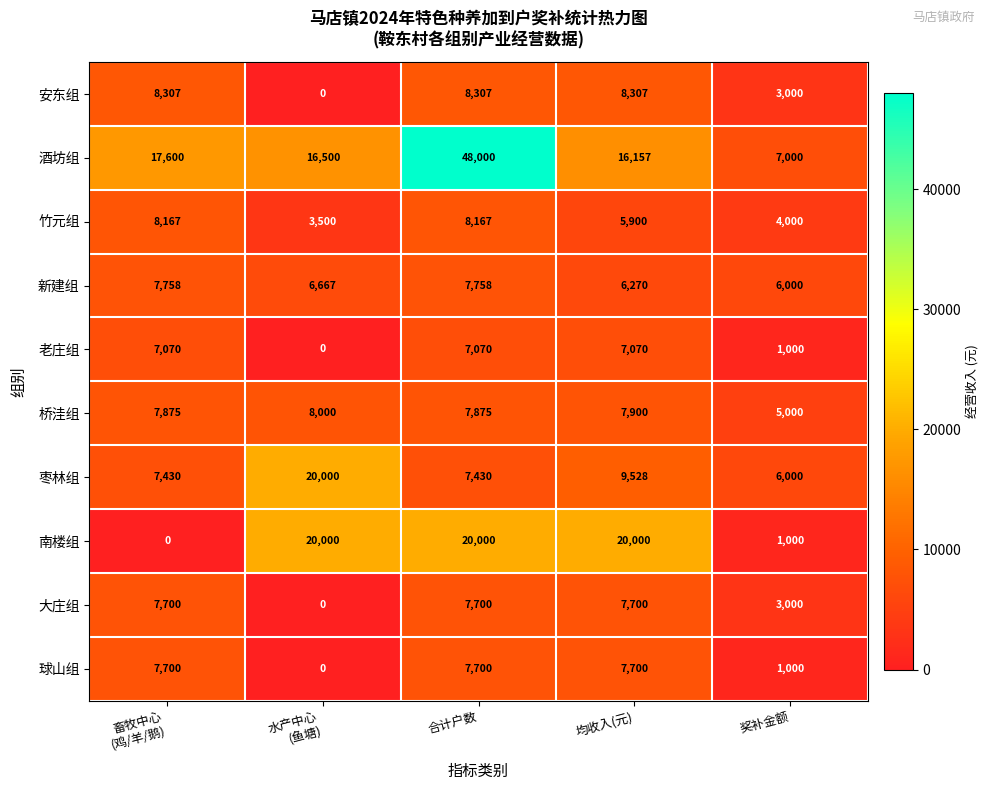

Where is 大庄组 nearest to the value 3850?

奖补金额